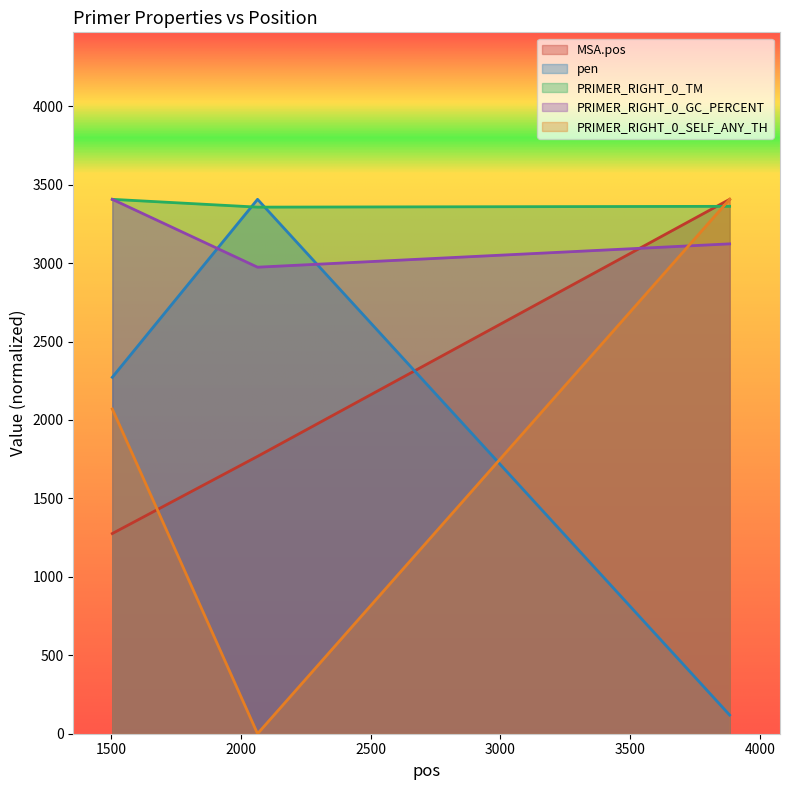

Where is PRIMER_RIGHT_0_GC_PERCENT nearest to the value 3190?

3884